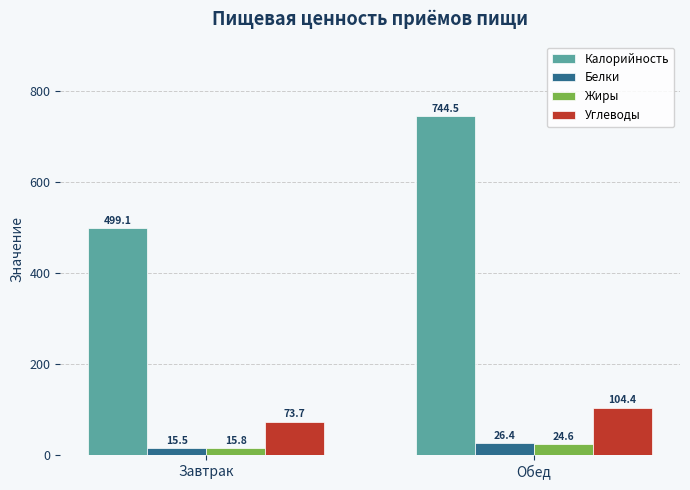

What is the maximum value shown in the chart?

744.5